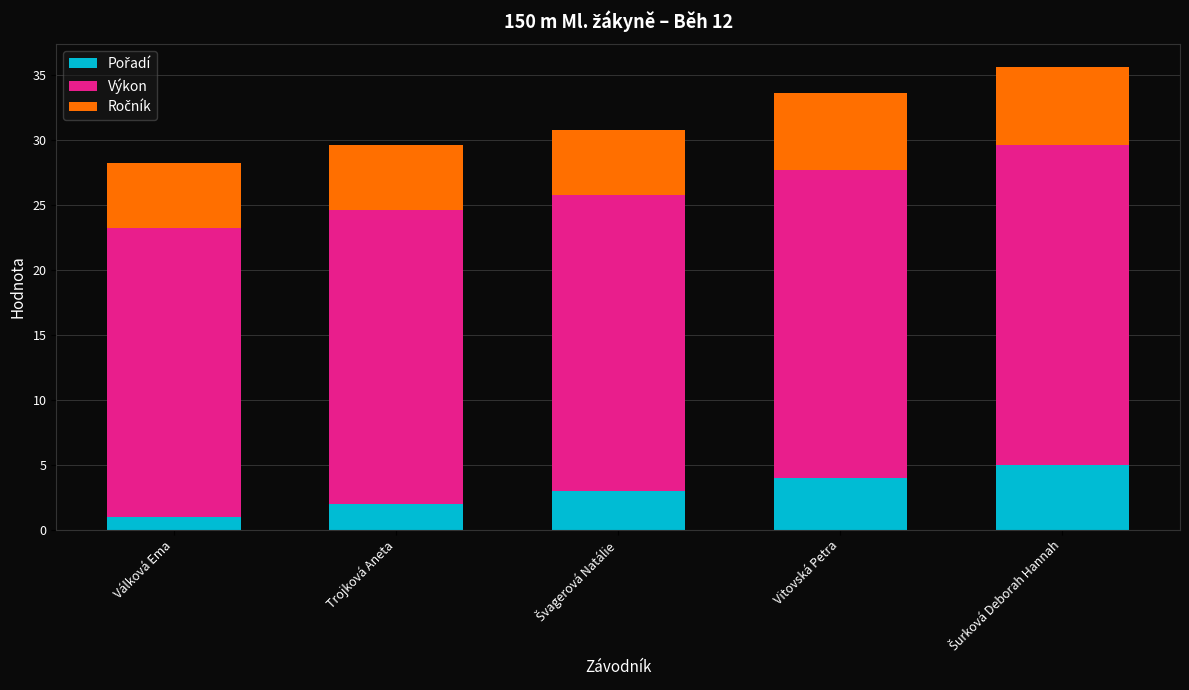

What is the total value across all series at Trojková Aneta?

29.6